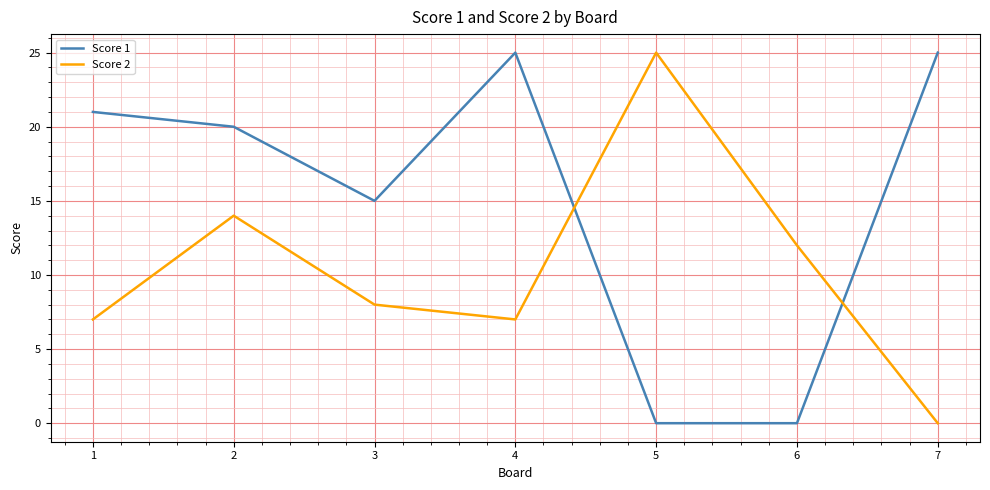

What is the sum of the Score 2 values at 5 and 2?

39